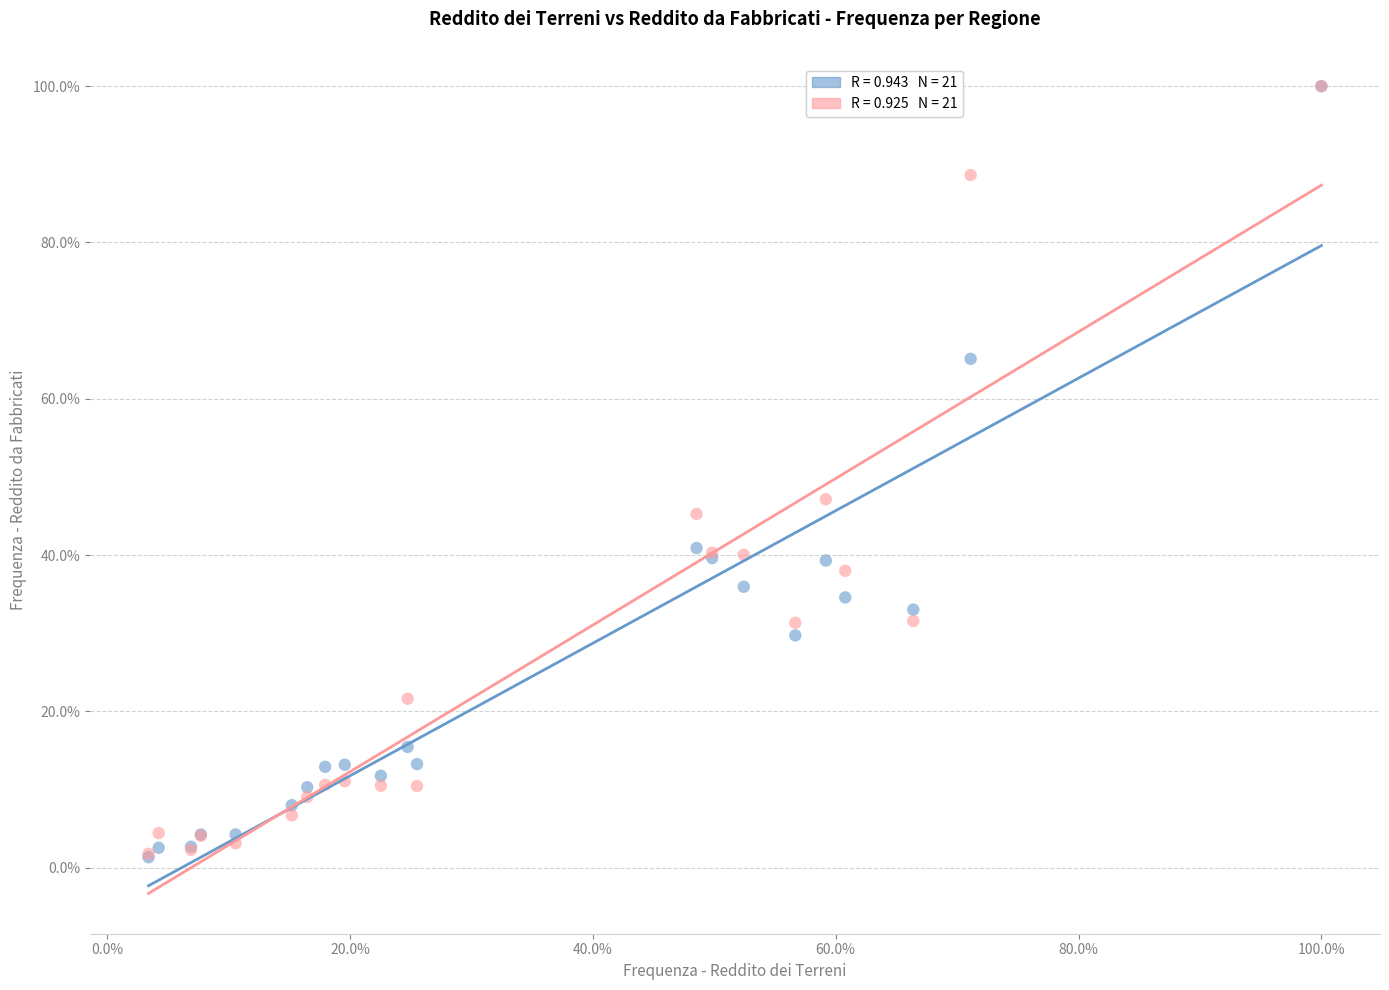

Across all series, what Y value is closest to 50?

47.1